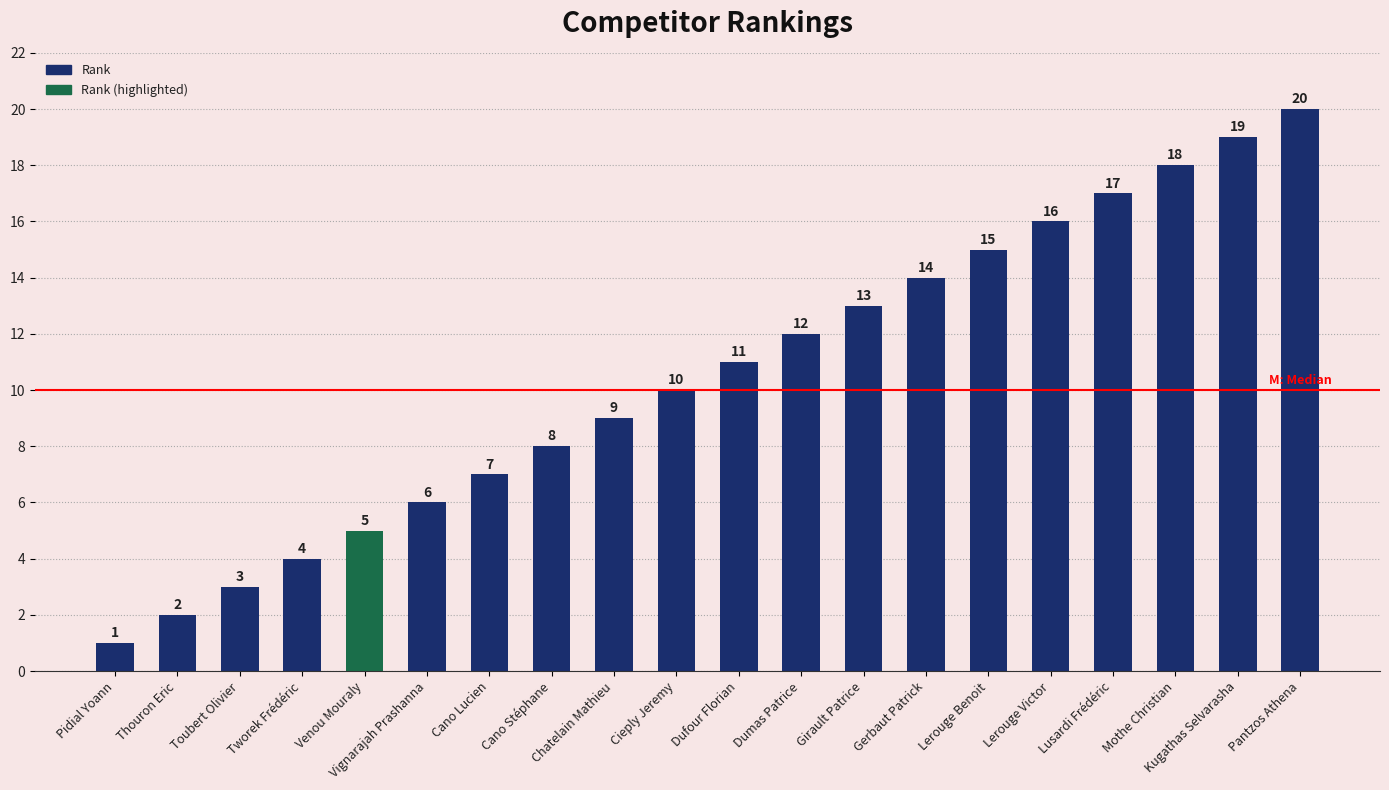

Does the chart contain stacked bars?

No